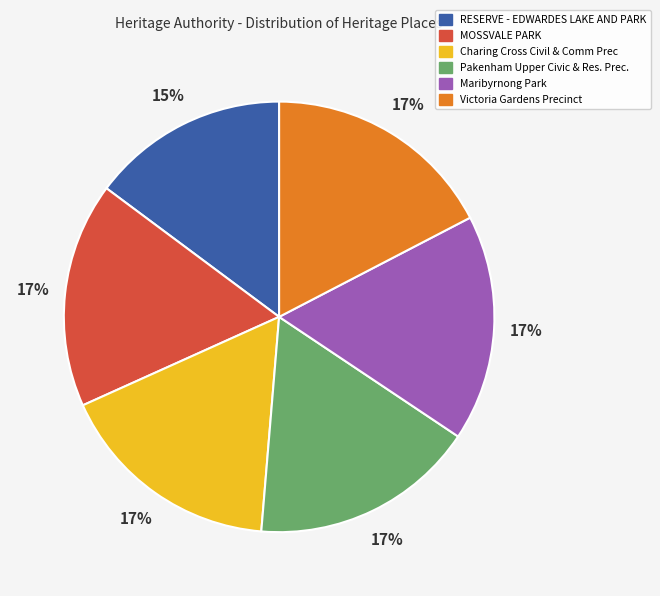

To the nearest percent, what is the combined percentage of Pakenham Upper Civic & Res. Prec. and Victoria Gardens Precinct?

34%